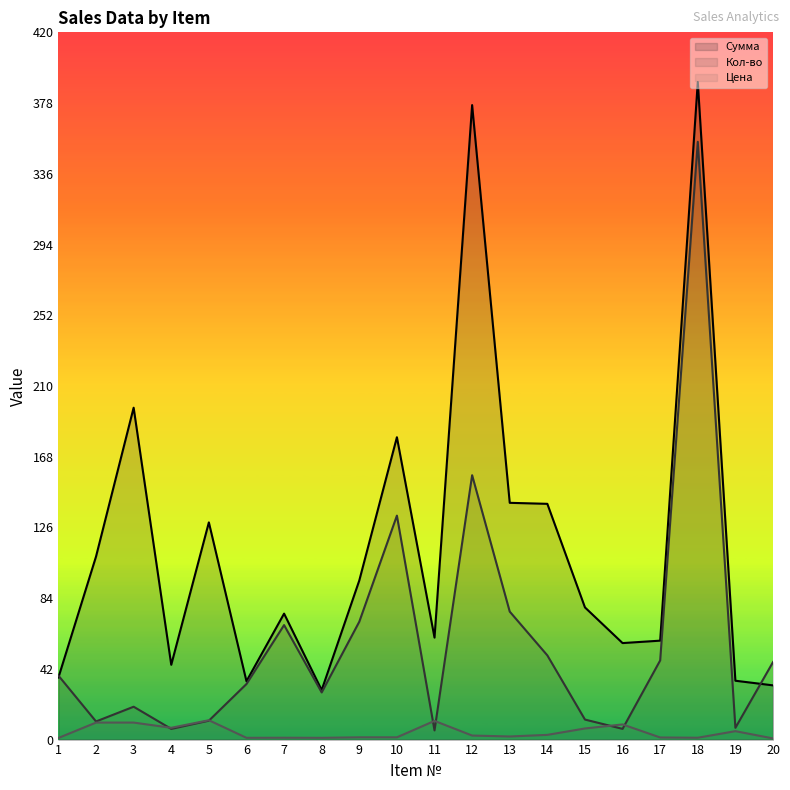

At which category is the sum across all series the highest?

18